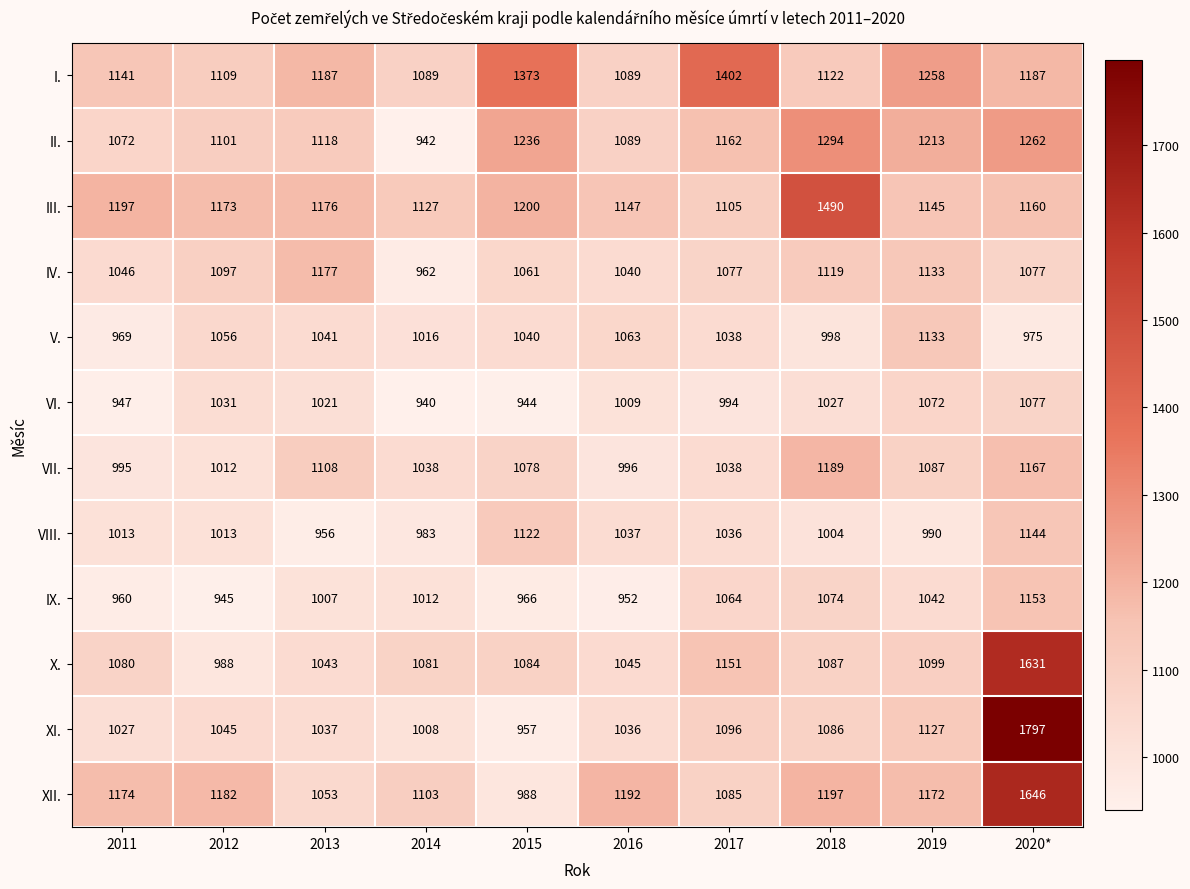

Rank the series by their maximum value, from lowest to highest.

VI., V., VIII., IX., IV., VII., II., I., III., X., XII., XI.